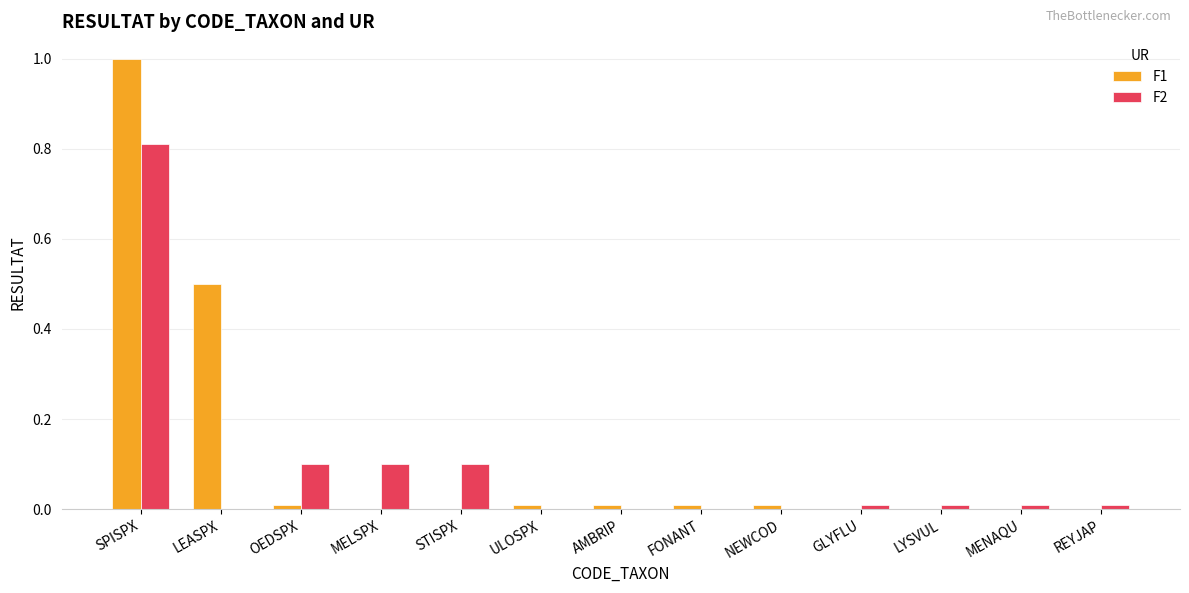

How many series are shown in this chart?

2